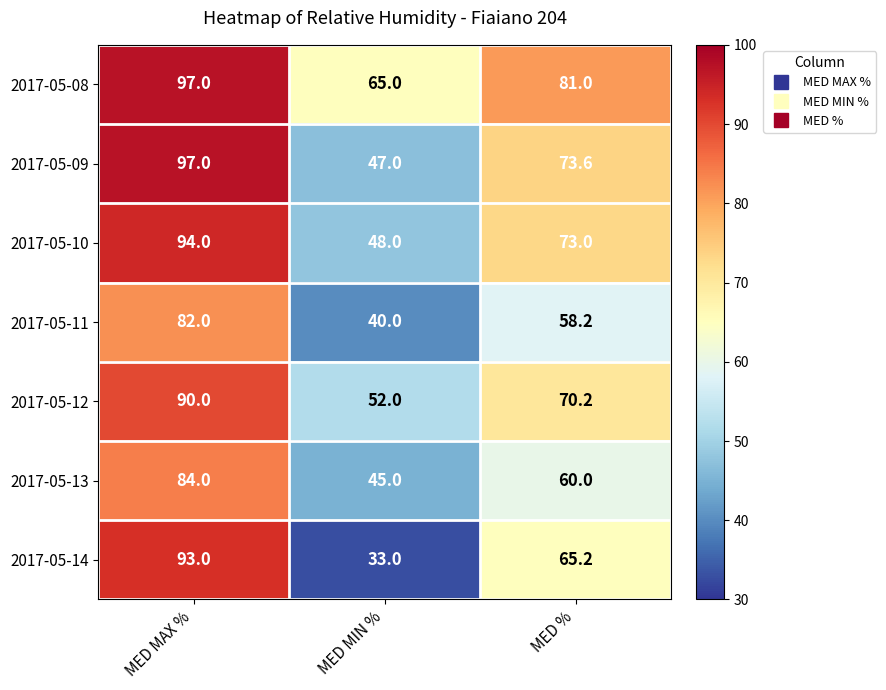

Reading left to right, list all the values displayed in this chart.

2017-05-08: 97.0	65.0	81.0
2017-05-09: 97.0	47.0	73.6
2017-05-10: 94.0	48.0	73.0
2017-05-11: 82.0	40.0	58.2
2017-05-12: 90.0	52.0	70.2
2017-05-13: 84.0	45.0	60.0
2017-05-14: 93.0	33.0	65.2